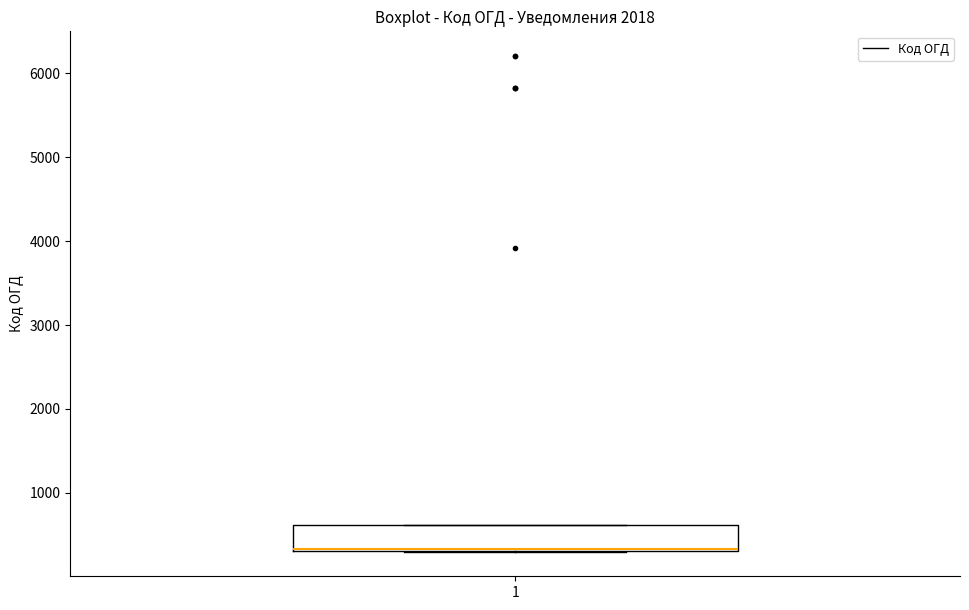

Transcribe this box plot: give where the median line is, the range the box spans, and where the two whiskers end, as read against the y-axis. The values are not printed on the chart, so give them approximately, as read against the axis.

median 300 (drawn on the box's lower edge), box 300 to 600, whiskers 300 to 600